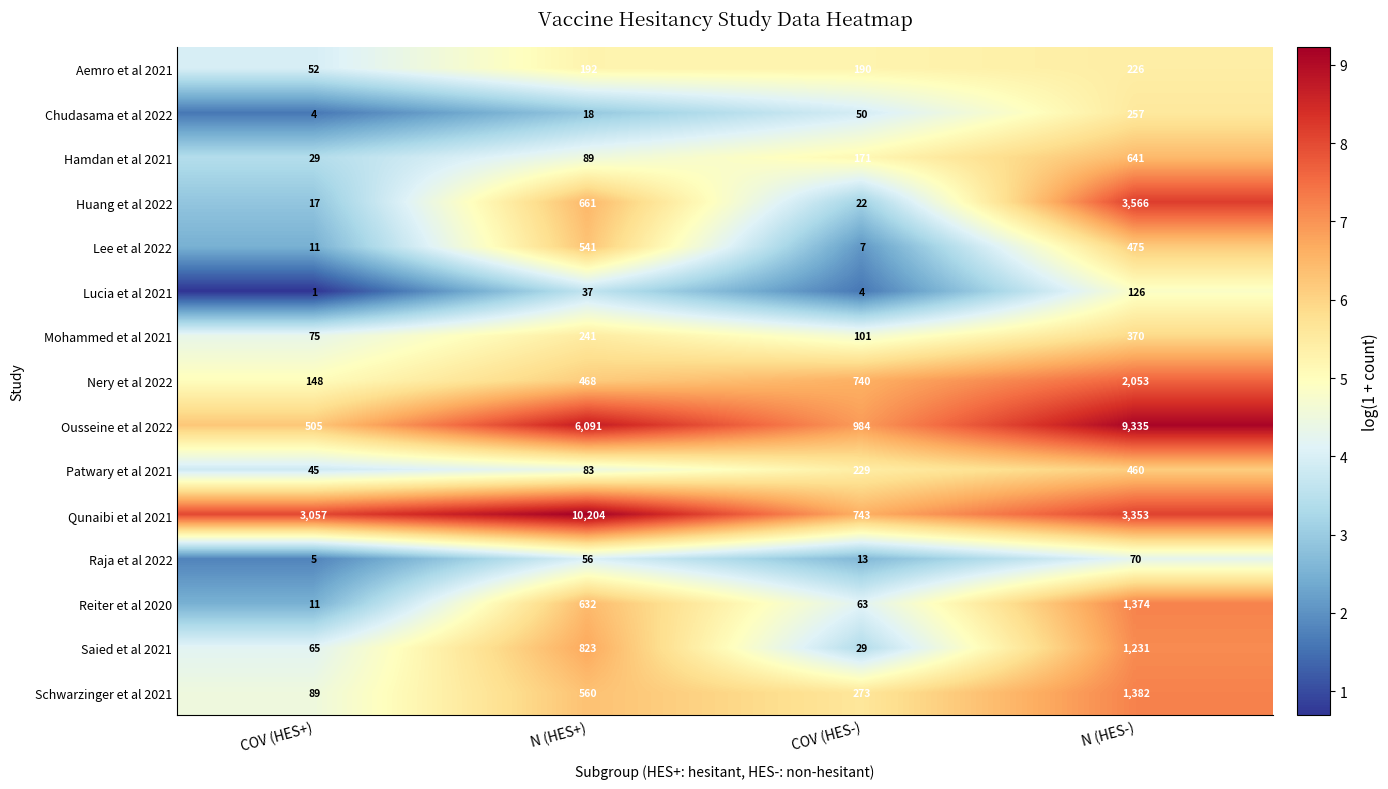

Which series has the largest range (max minus min)?

Qunaibi et al 2021